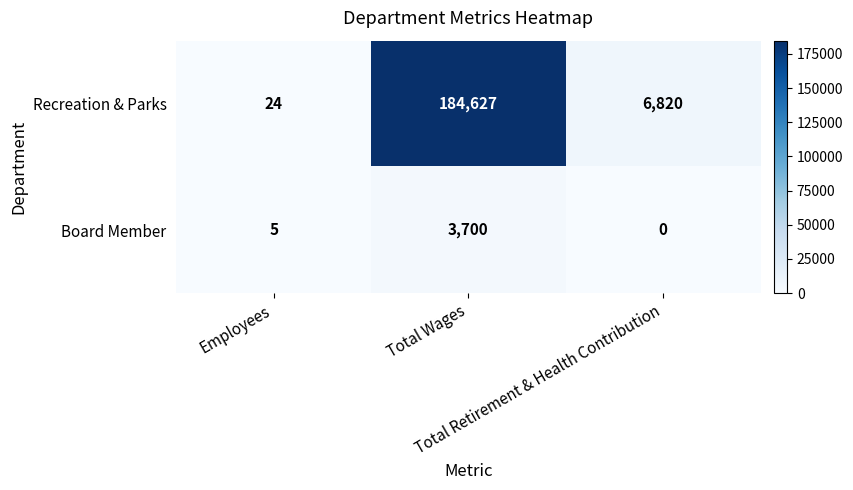

How many distinct data groups are displayed?

2